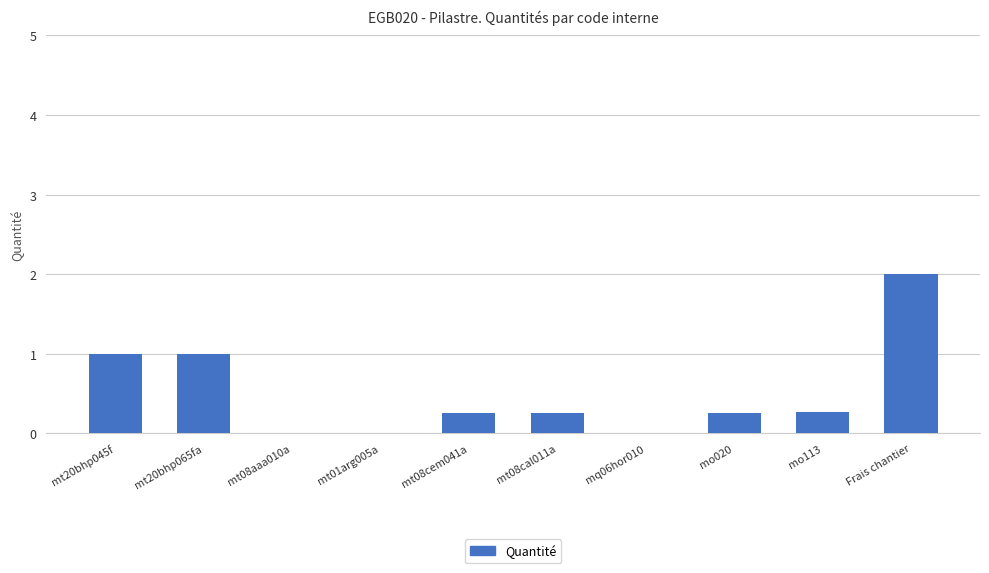

Is it true that the value at mo020 is 0.1?

False